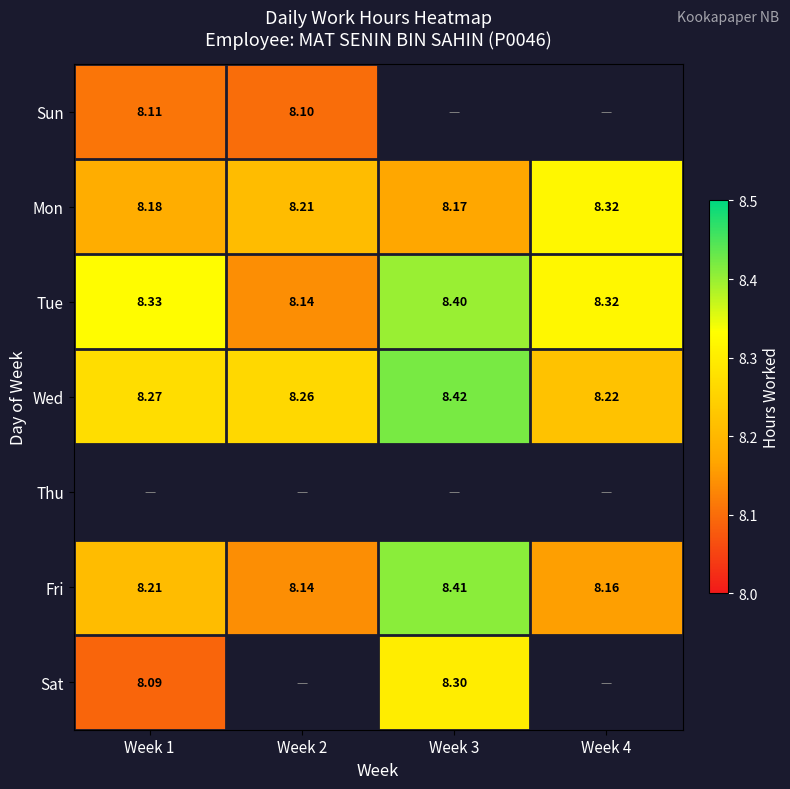

The value of Fri at Week 4 is 13.6. True or false?

False